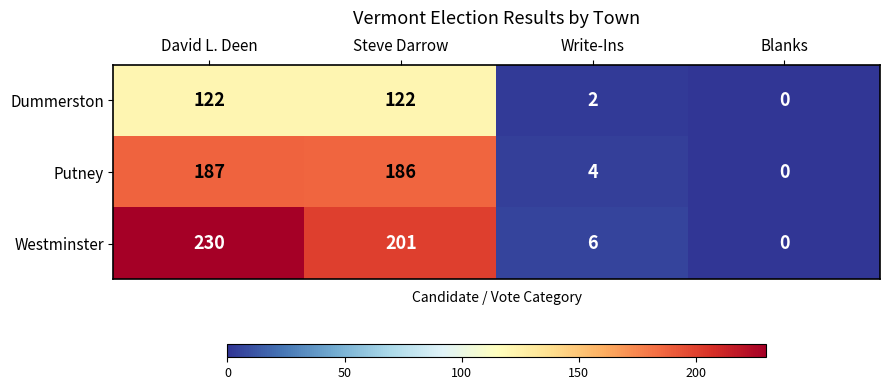

Reading left to right, extract all data points from this chart.

Dummerston: David L. Deen=122	Steve Darrow=122	Write-Ins=2	Blanks=0
Putney: David L. Deen=187	Steve Darrow=186	Write-Ins=4	Blanks=0
Westminster: David L. Deen=230	Steve Darrow=201	Write-Ins=6	Blanks=0